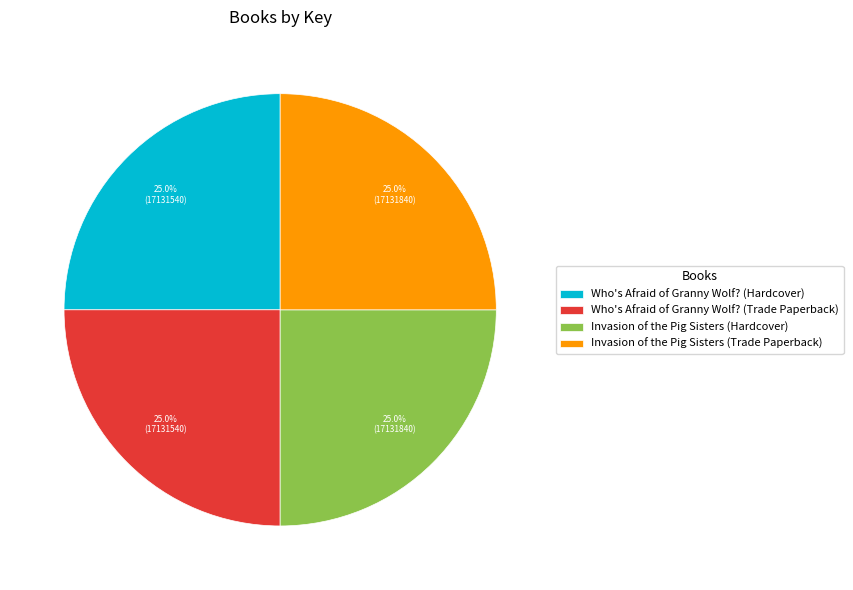

Does Who's Afraid of Granny Wolf? (Hardcover) account for over 50% of the chart?

No